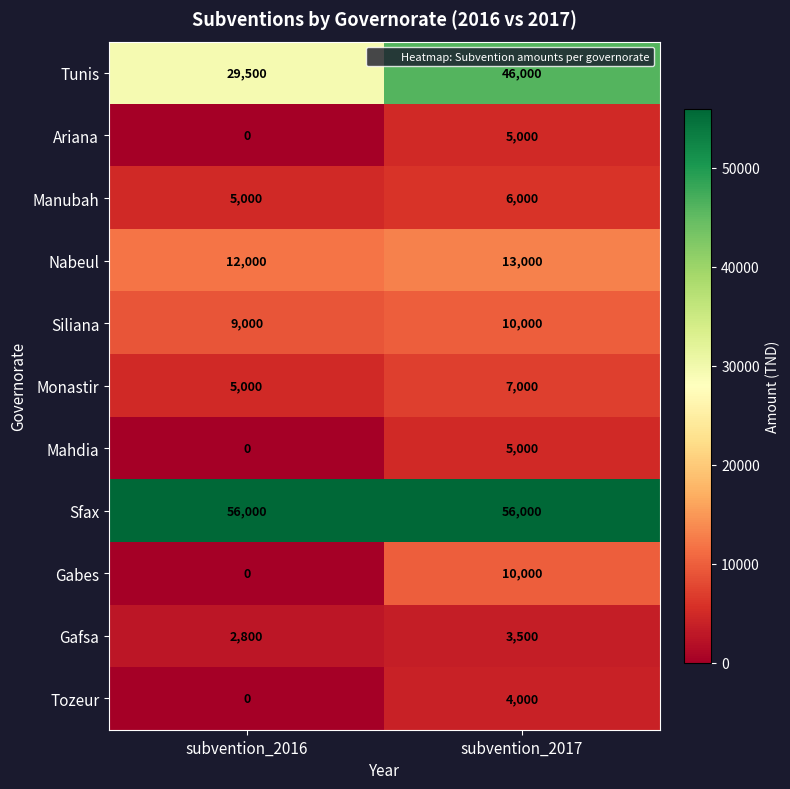

Which series changed the most between subvention_2016 and subvention_2017?

Tunis